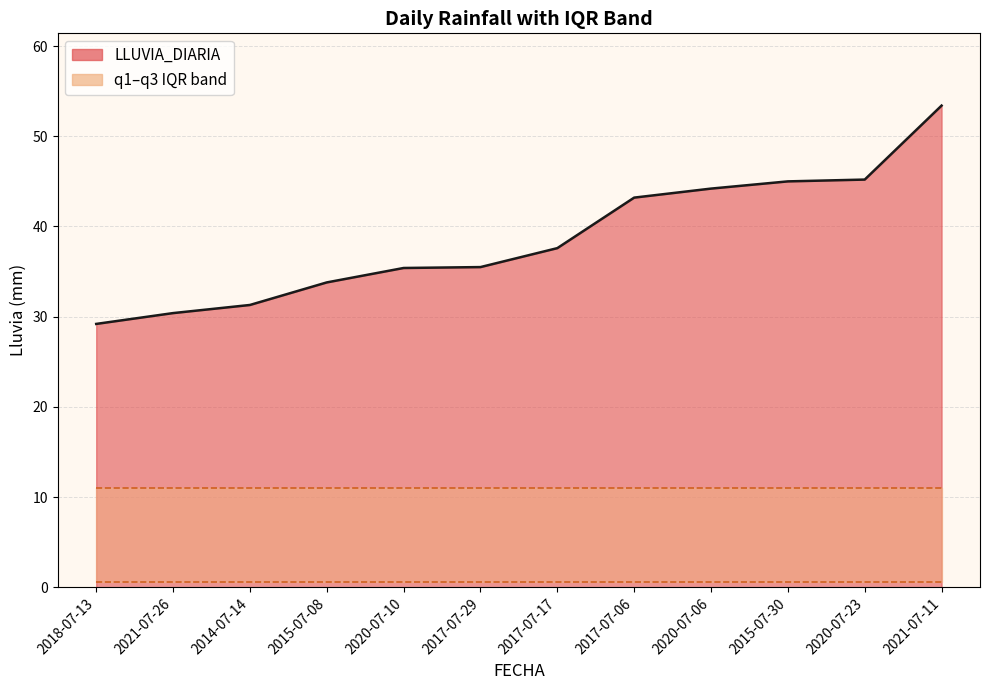

Reading left to right, transcribe all the data shown in this chart.

LLUVIA_DIARIA: 29.2	30.4	31.3	33.8	35.4	35.5	37.6	43.2	44.2	45.0	45.2	53.4
q1: 0.6	0.6	0.6	0.6	0.6	0.6	0.6	0.6	0.6	0.6	0.6	0.6
q3: 11.0	11.0	11.0	11.0	11.0	11.0	11.0	11.0	11.0	11.0	11.0	11.0